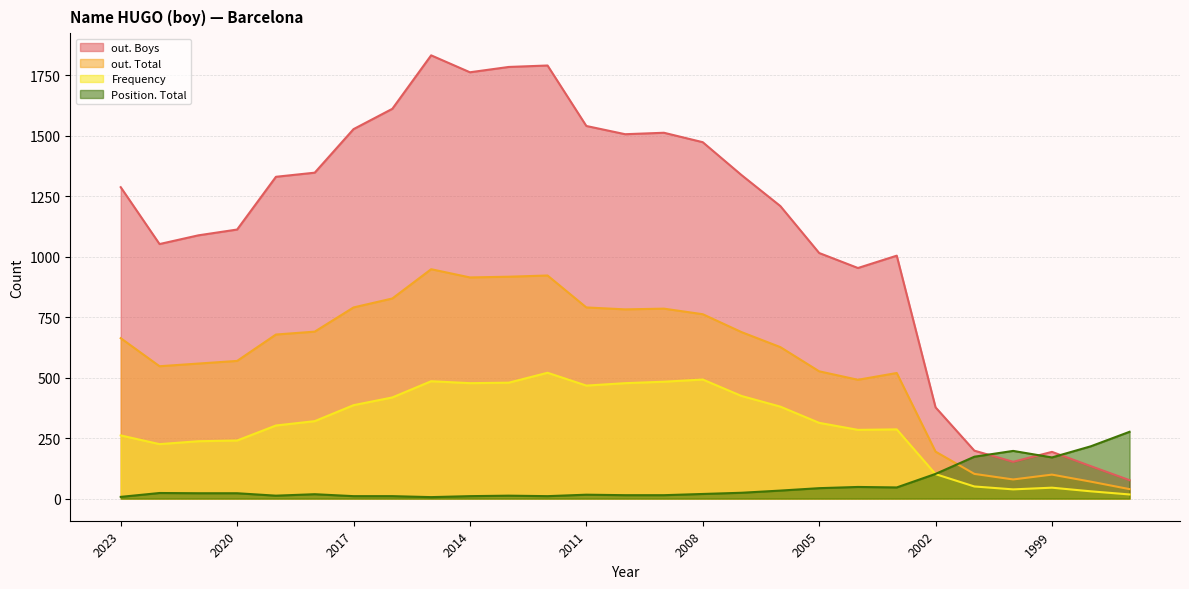

At 2003, list the series in order from smallest to largest.

Position. Total, Frequency, out. Total, out. Boys